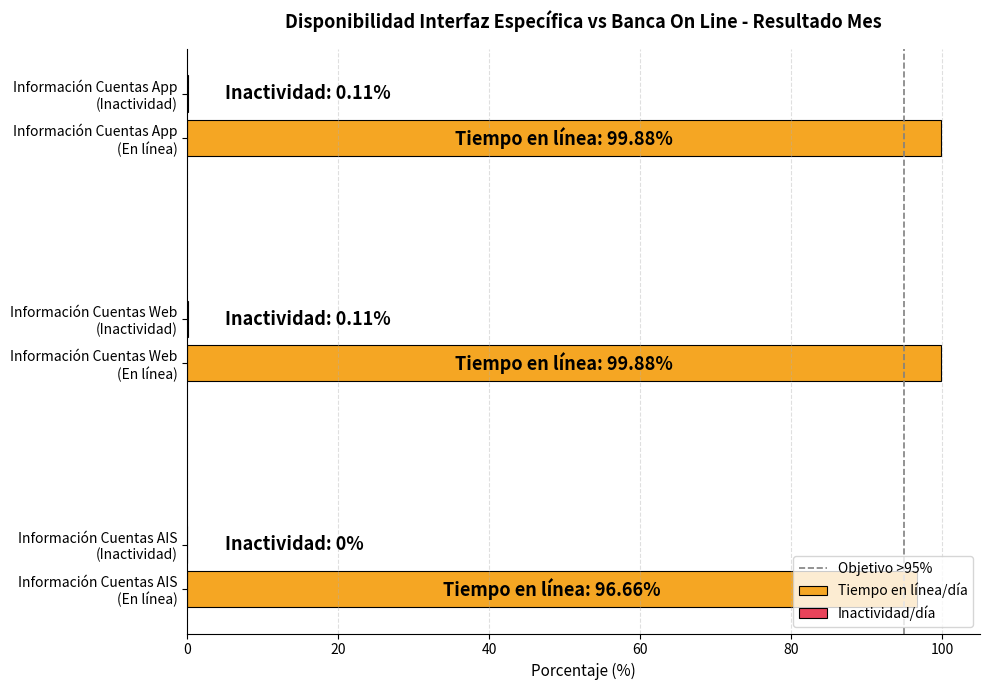

Which has a higher value, 20 or 0?

20